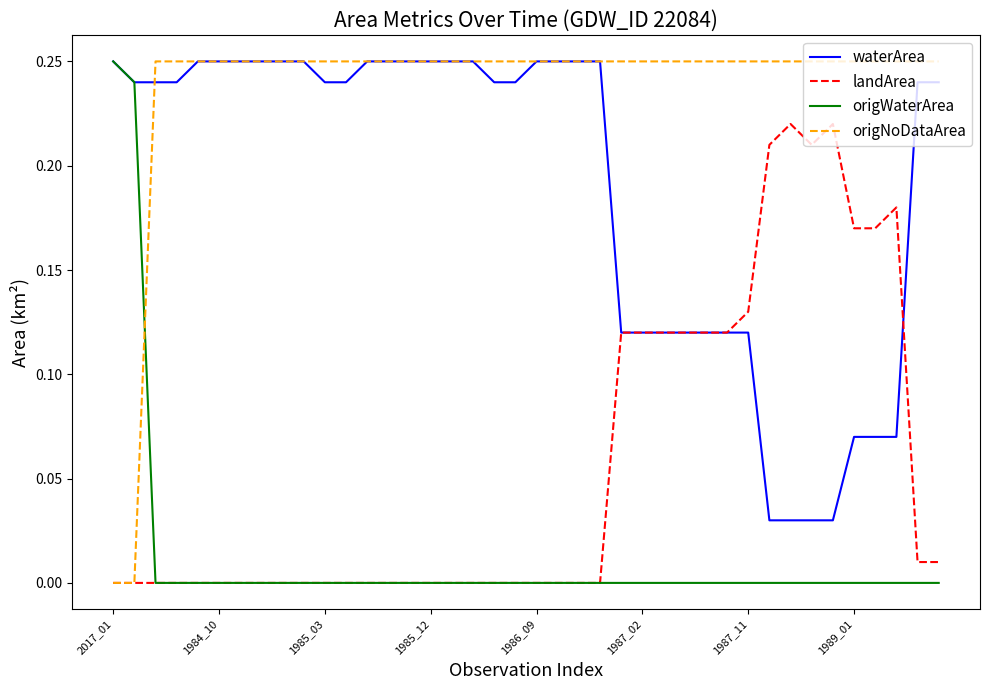

Which series ends up on top after the final intersection of origNoDataArea and origWaterArea?

origNoDataArea